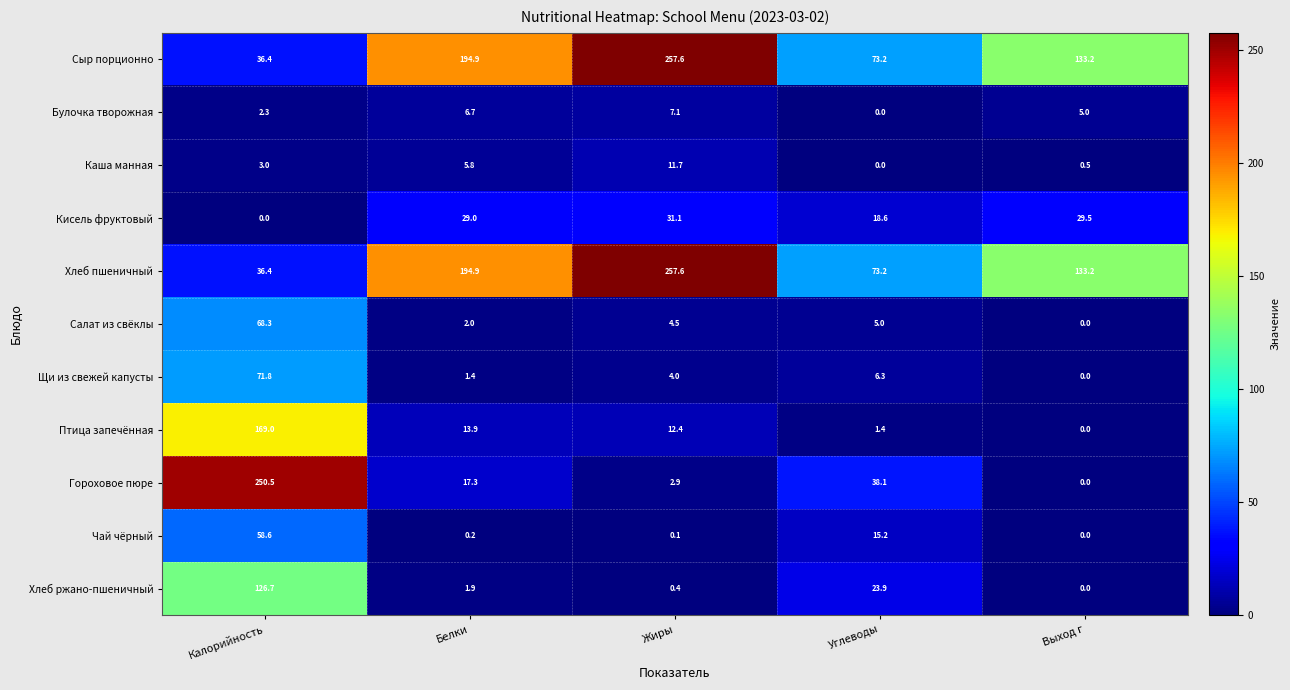

What is the sum of all Булочка творожная values?

21.1